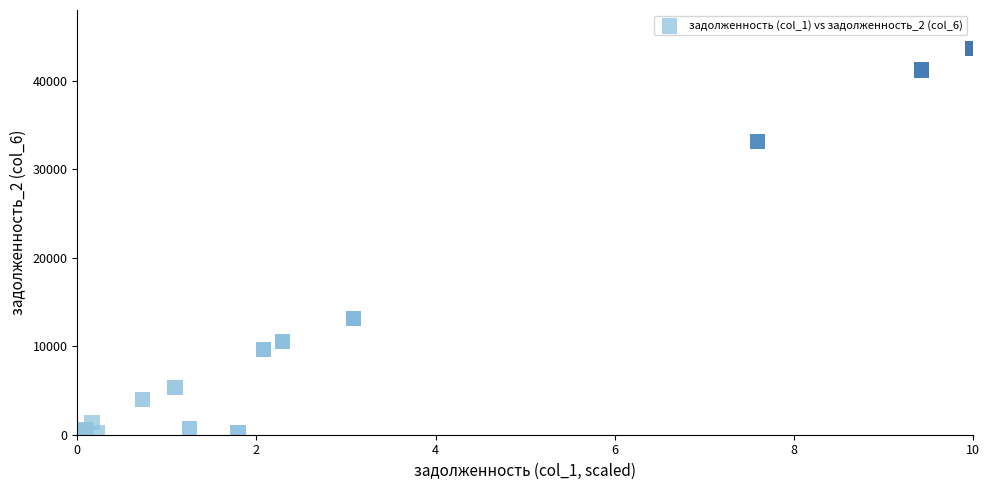

What Y value in the scatter plot is closest to 21823?

13127.1